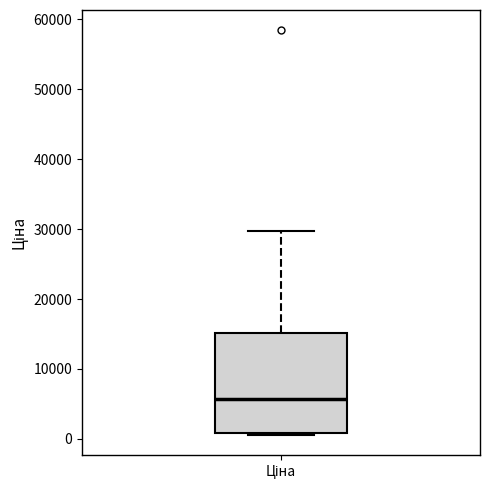

Read this box plot against the y-axis: the position of the median line, the range covered by the box, and the ends of both whiskers. The values are not printed on the chart, so give them approximately, as read against the axis.

median 6000, box 1000 to 15000, whiskers 1000 to 30000